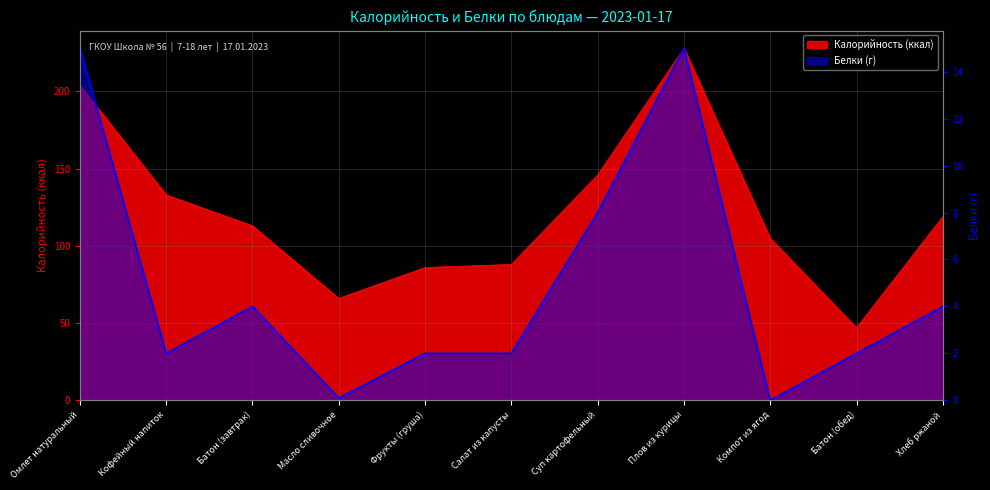

Rank the categories by Белки value from highest to lowest.

Омлет натуральный, Плов из курицы, Суп картофельный, Батон (завтрак), Хлеб ржаной, Кофейный напиток, Фрукты (груша), Салат из капусты, Батон (обед), Масло сливочное, Компот из ягод